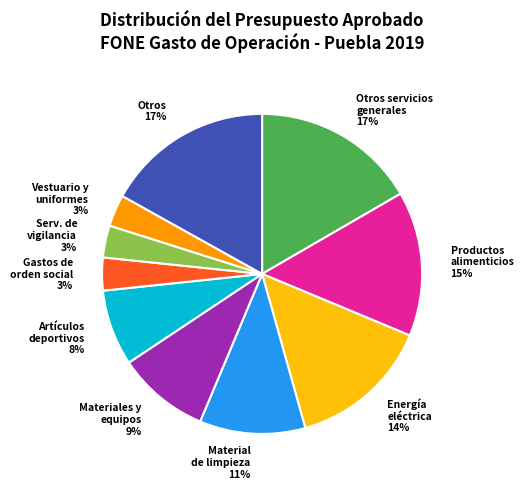

Between Material de limpieza and Vestuario y uniformes, which is larger?

Material de limpieza